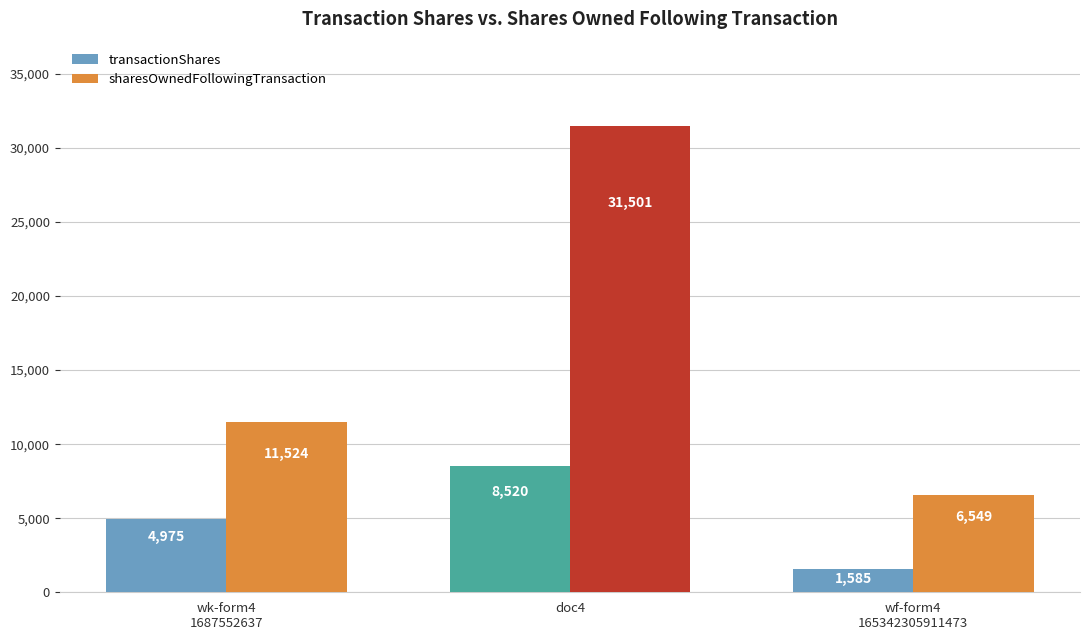

What are all the series names shown in the legend?

transactionShares, sharesOwnedFollowingTransaction